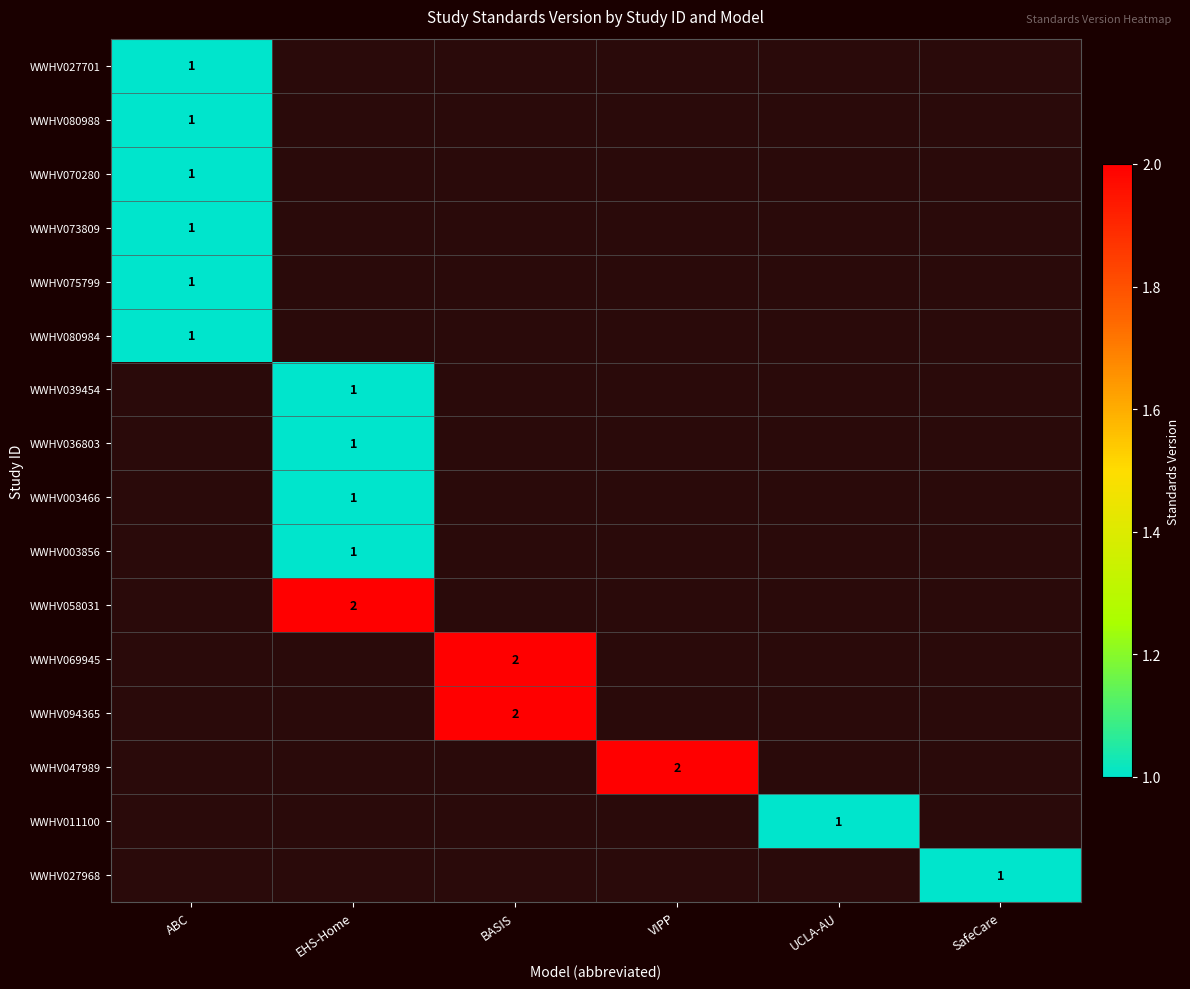

True or false: WWHV080988 has a value of 1 at ABC.

True